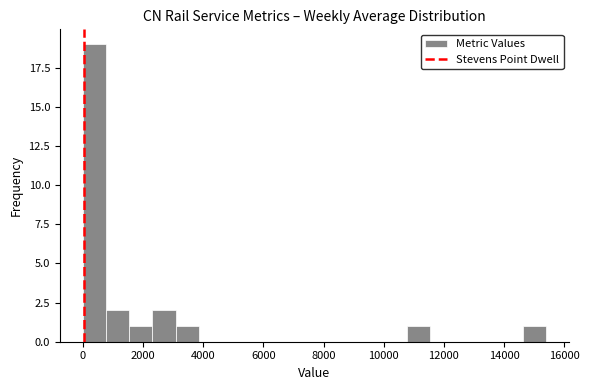

Read against the x-axis, roughly where is the centre of the tallest bar?

400